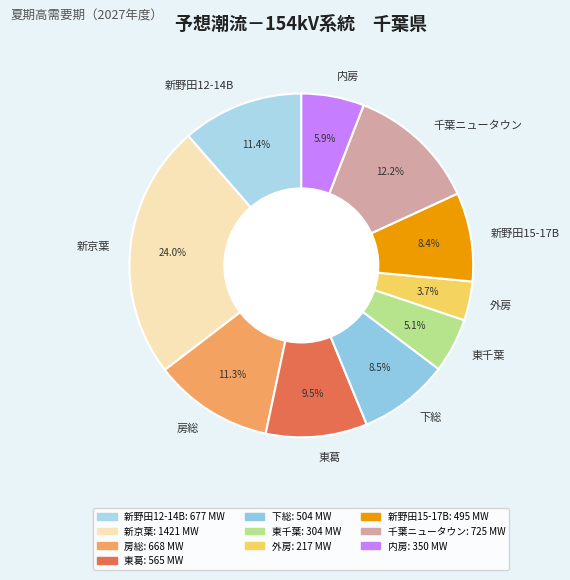

Which has a higher value, 房総 or 内房?

房総